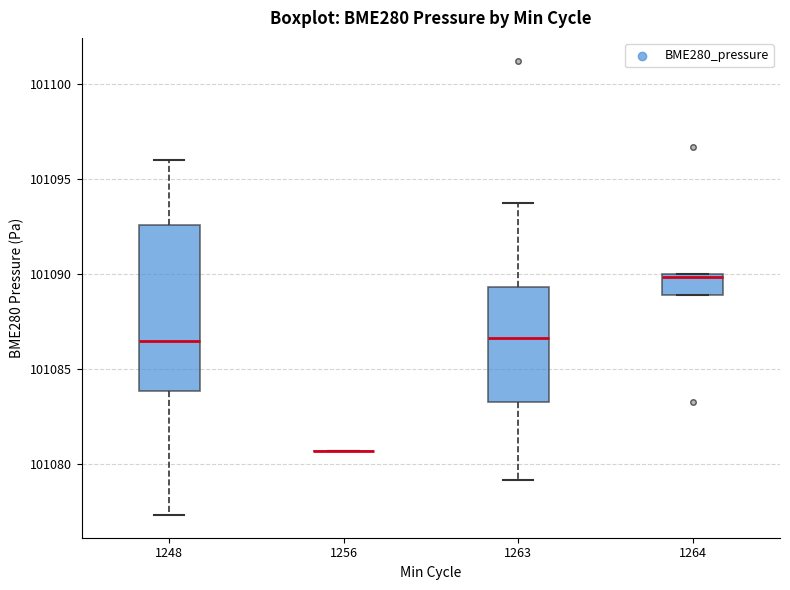

Reading left to right, transcribe this box plot: for each box, give where its median line is, the range the box spans, and where its two whiskers end, as read against the y-axis. The values are not printed on the chart, so give them approximately, as read against the axis.

1248: median 101086.5, box 101084.0 to 101092.5, whiskers 101077.5 to 101096.0
1256: box collapsed to a line at 101080.5, whiskers 101080.5 to 101080.5
1263: median 101086.5, box 101083.5 to 101089.5, whiskers 101079.0 to 101093.5
1264: median 101090.0 (just below the box's upper edge), box 101089.0 to 101090.0, whiskers 101089.0 to 101090.0